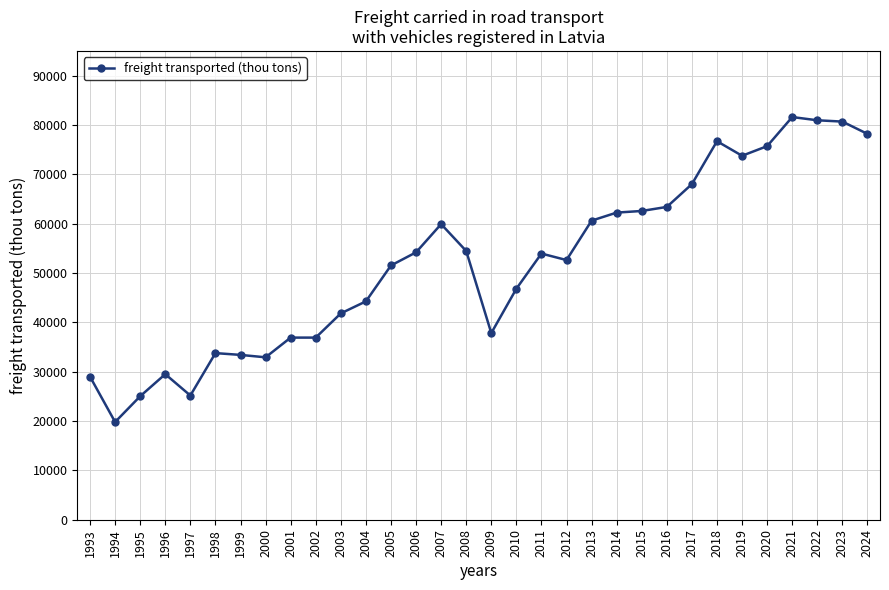

Between 2018 and 2013, which is larger?

2018